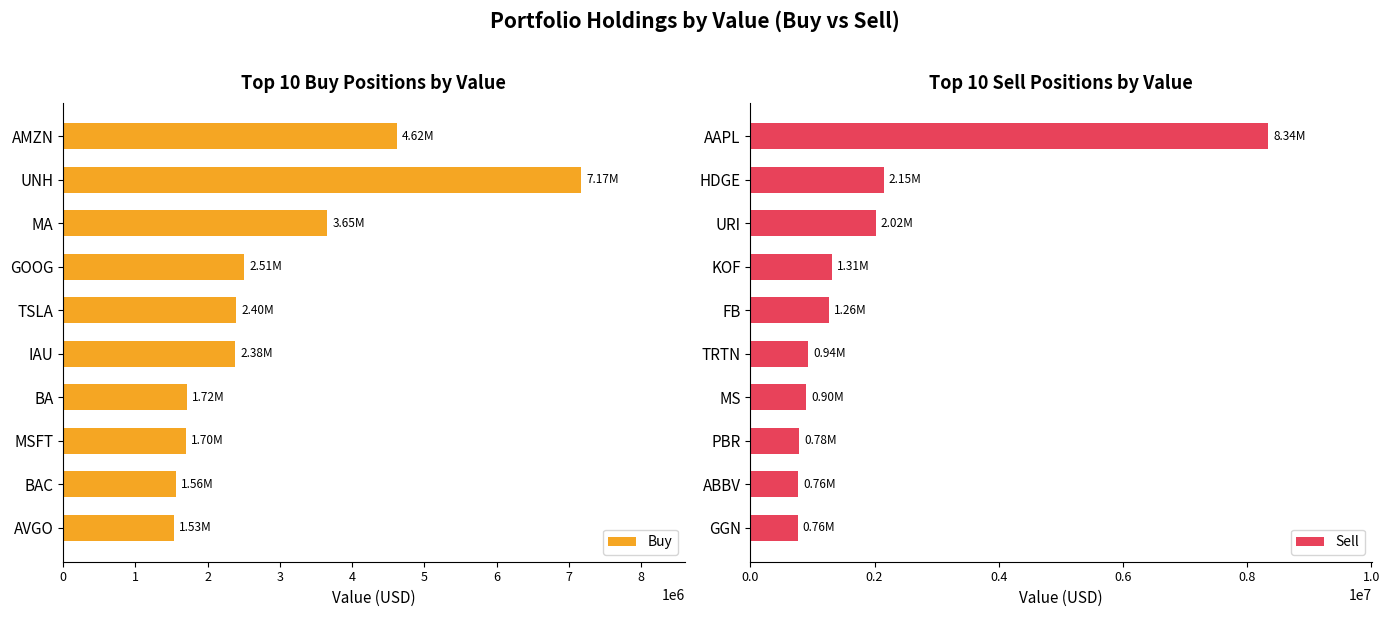

What is the difference between the second highest and minimum values in the Buy series?

3092193